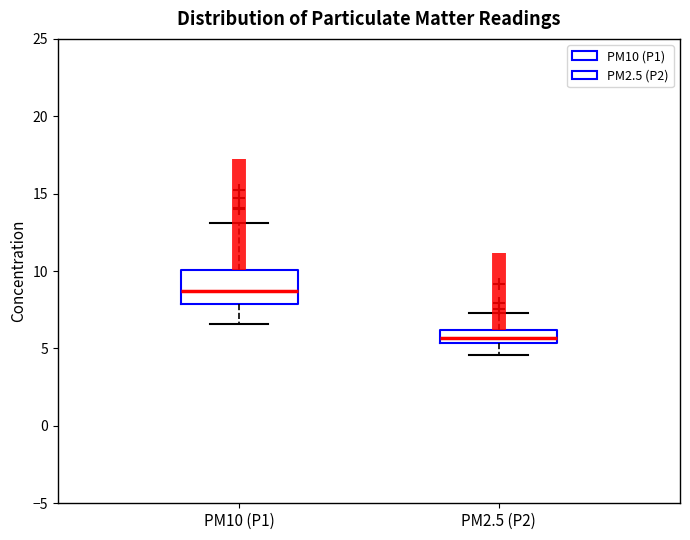

Where is the lower edge of the box for PM2.5 (P2) on the y-axis? The values are not printed on the chart, so give them approximately, as read against the axis.

5.5